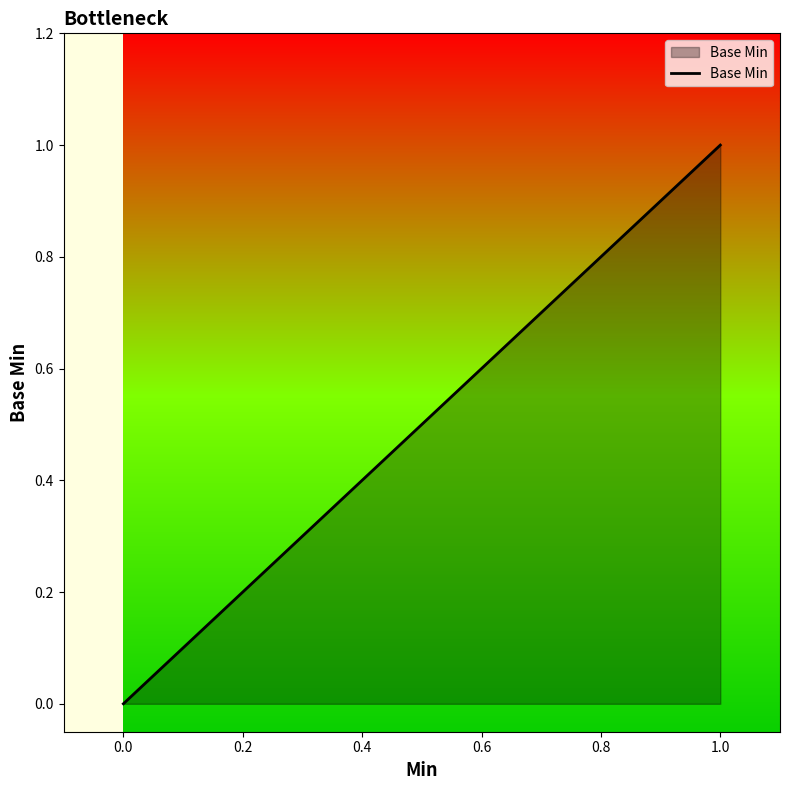

The chart shows a value of 0 at 1.0. True or false?

False